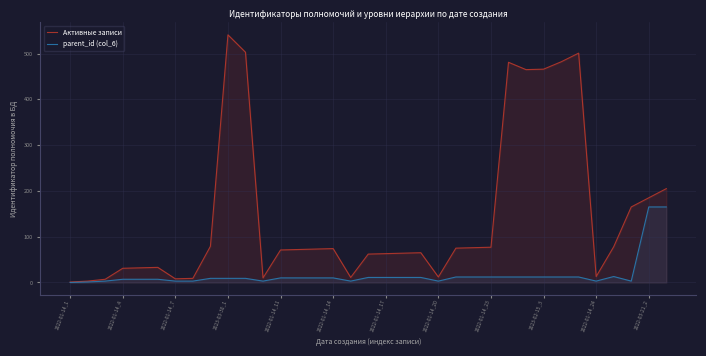

How many values in the Активные записи series are below 72?

17